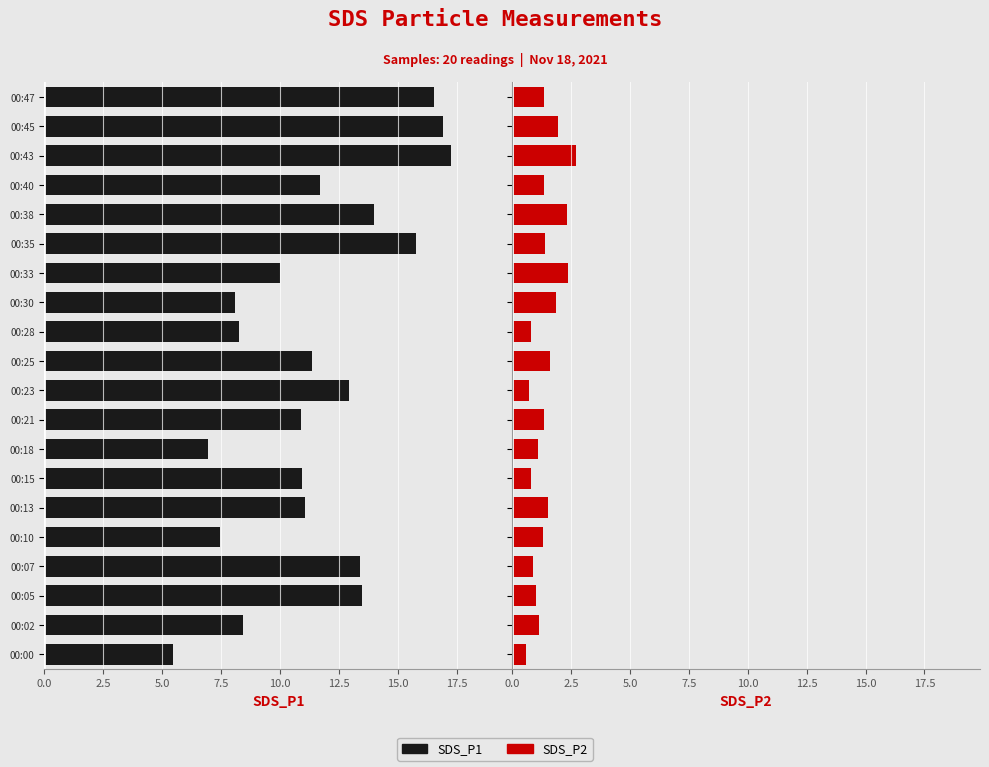

Rank the series at 00:33 from highest to lowest value.

SDS_P1, SDS_P2